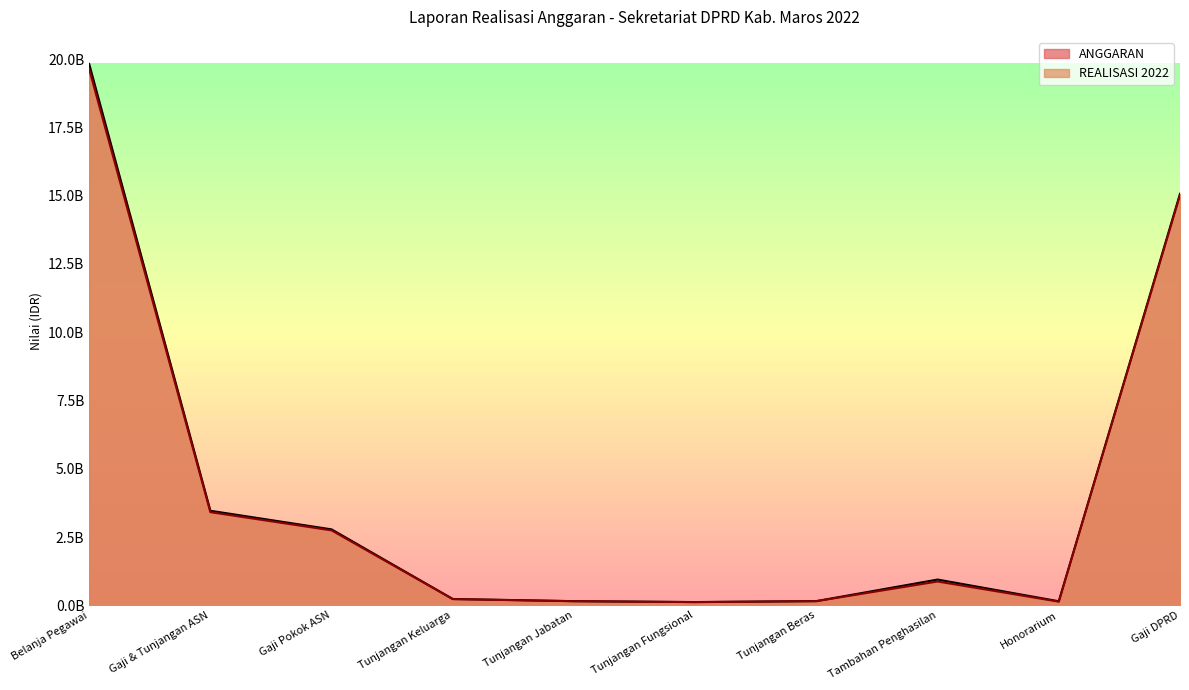

True or false: REALISASI 2022 and ANGGARAN cross at least once.

False